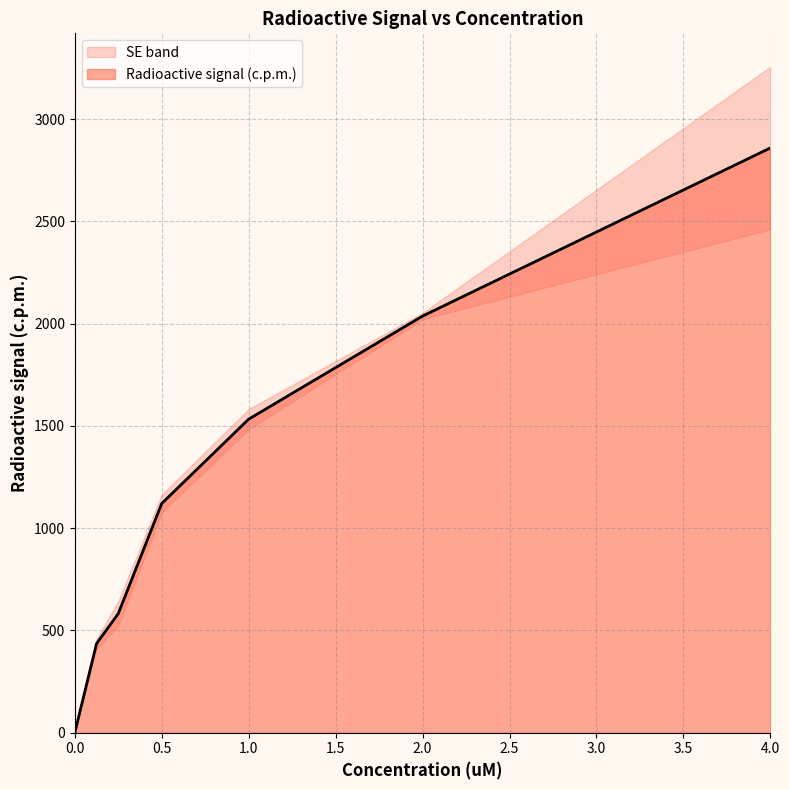

What is the greatest value displayed?

2859.0